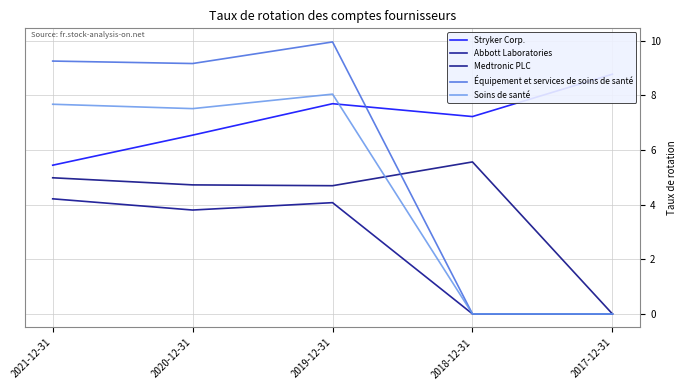

How many values in the Équipement et services de soins de santé series are below 9?

2